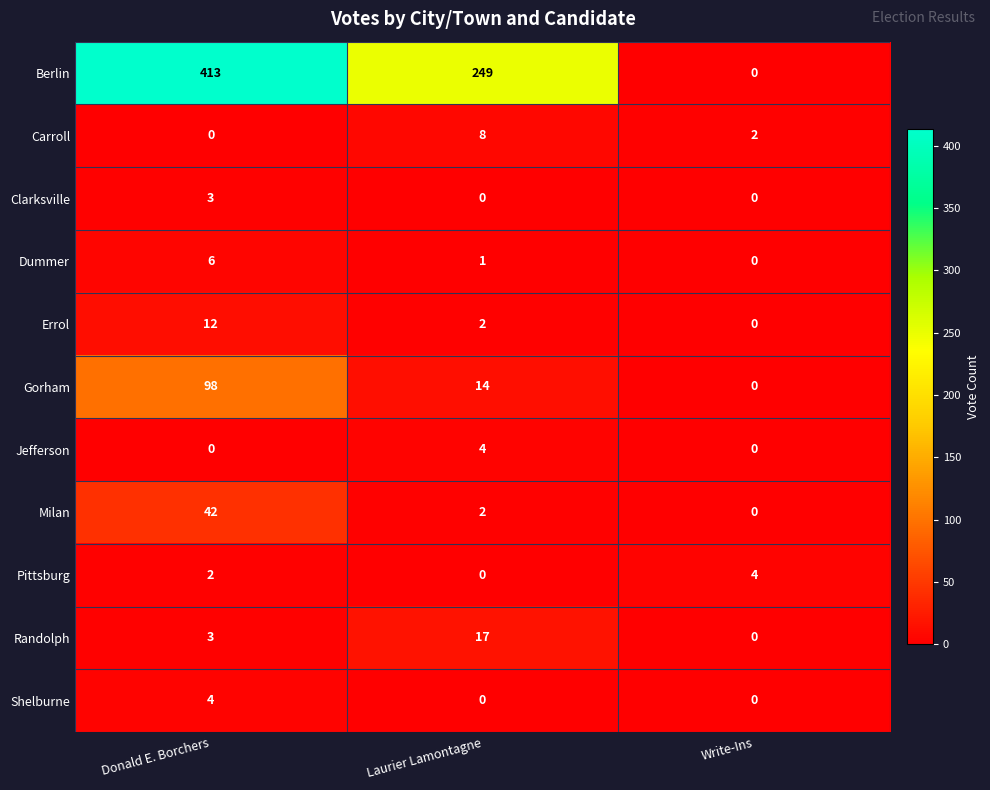

Which series has the widest spread of values?

Berlin